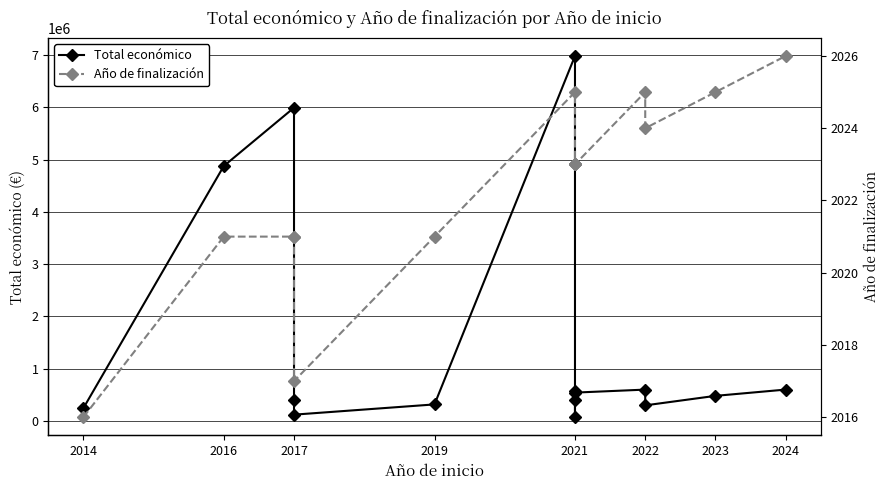

How many data points in Año de finalización are above 2023?

5